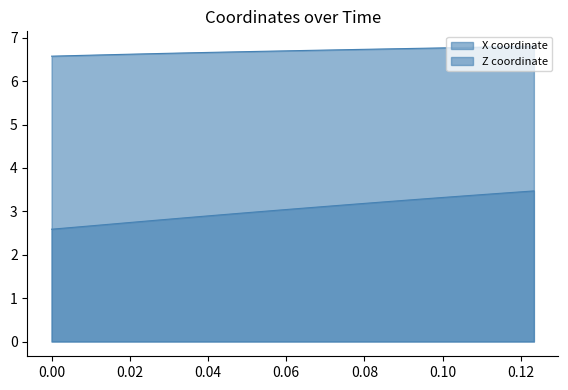

True or false: X coordinate and Z coordinate cross at least once.

False